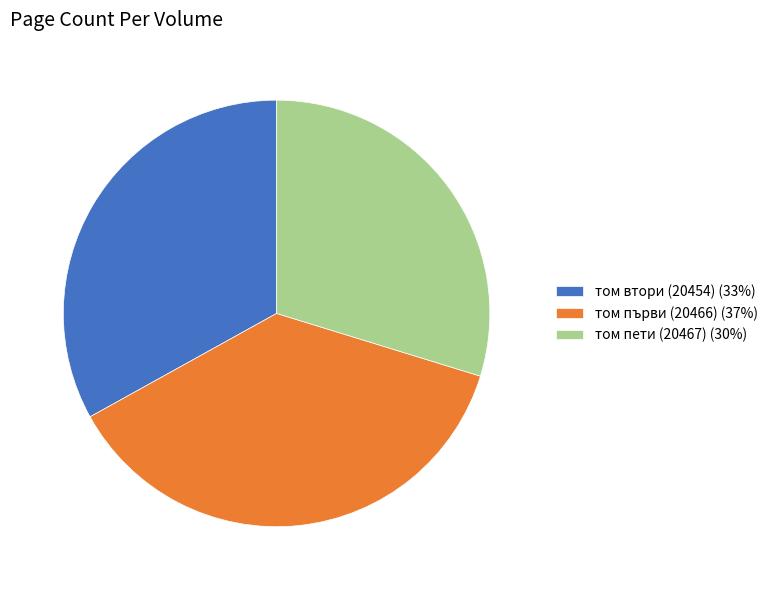

Is the sum of том пети (20467) (30%) and том първи (20466) (37%) greater than half?

Yes